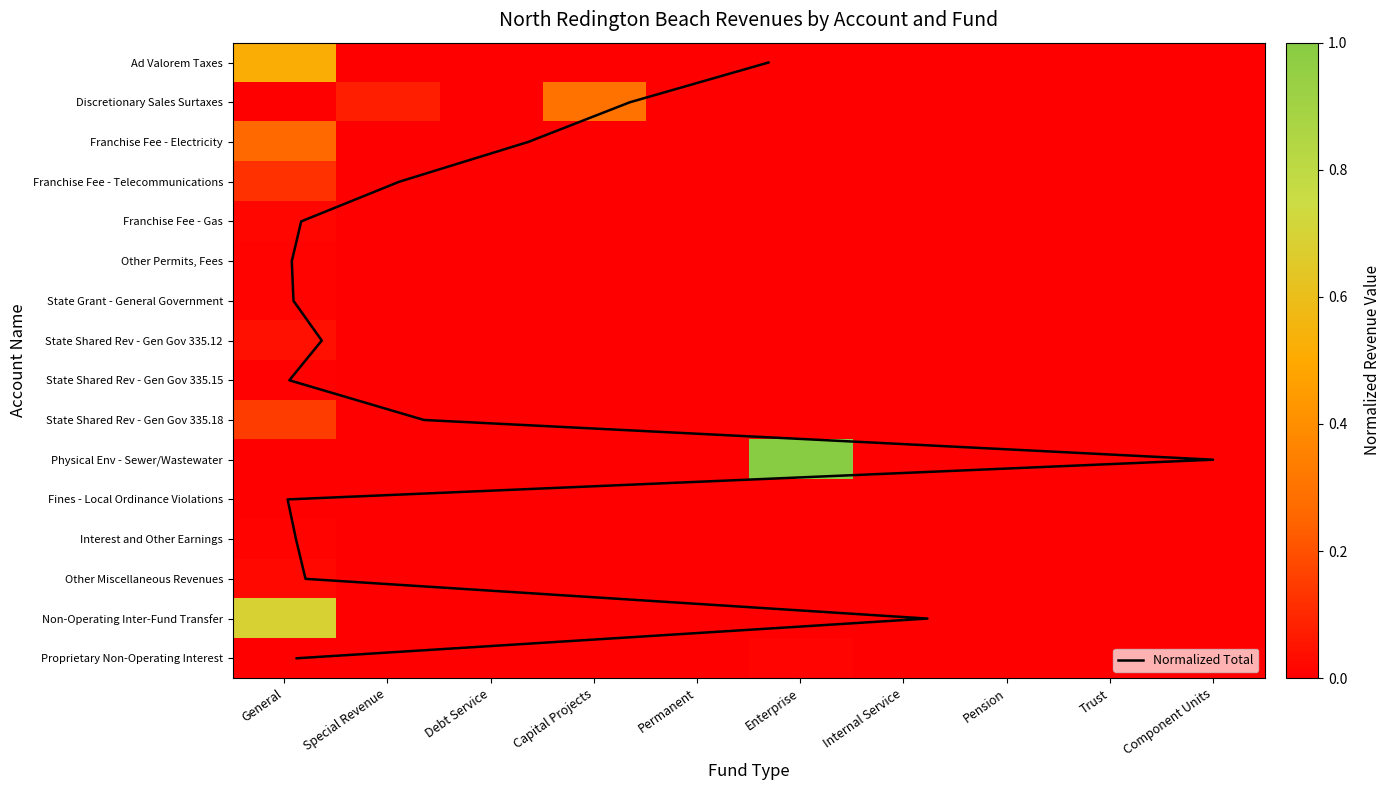

How many series are shown in this chart?

16